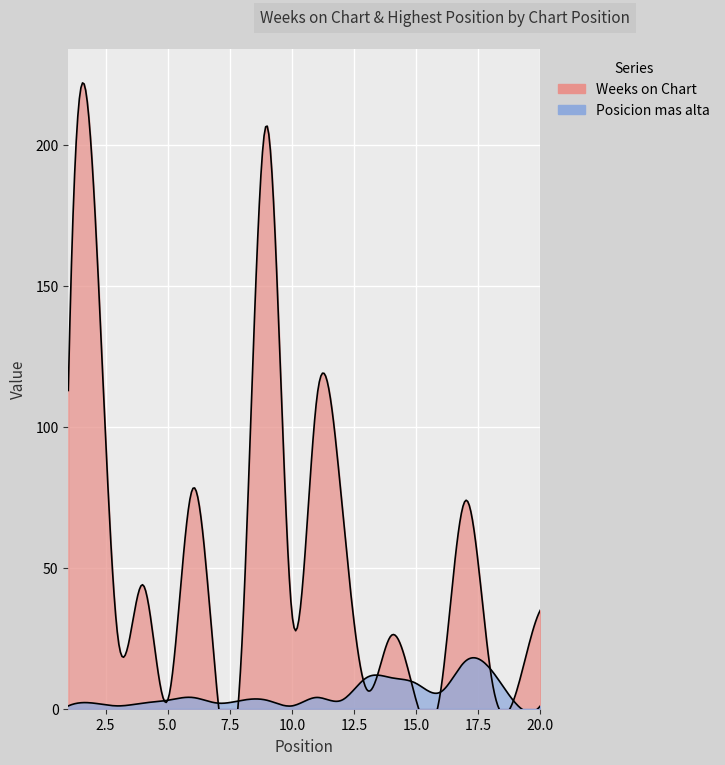

Where does the Weeks on Chart series first go above 34?

1